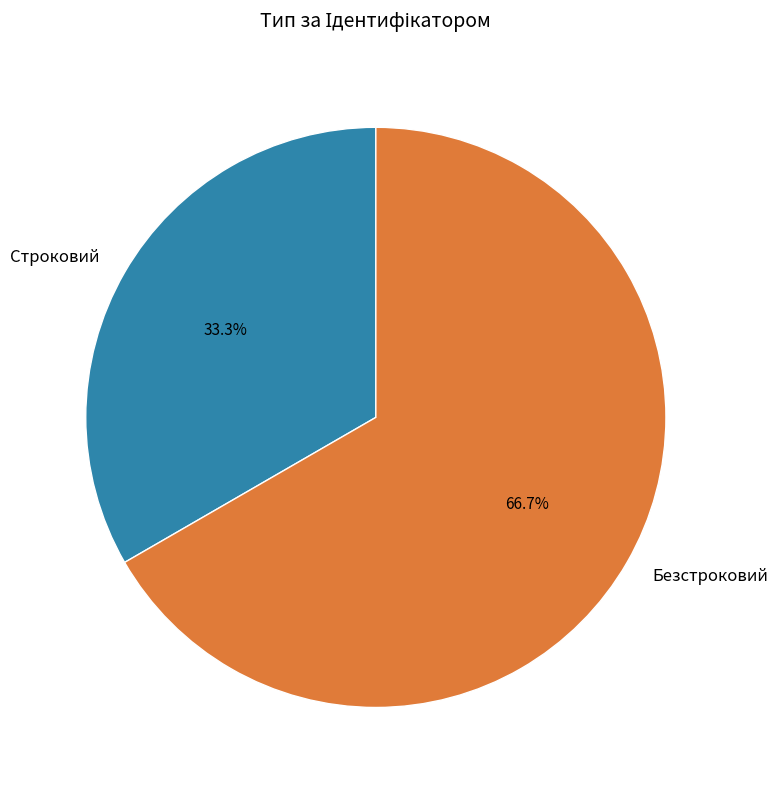

To the nearest percent, what is the difference between the Строковий and Безстроковий slice percentages?

33%